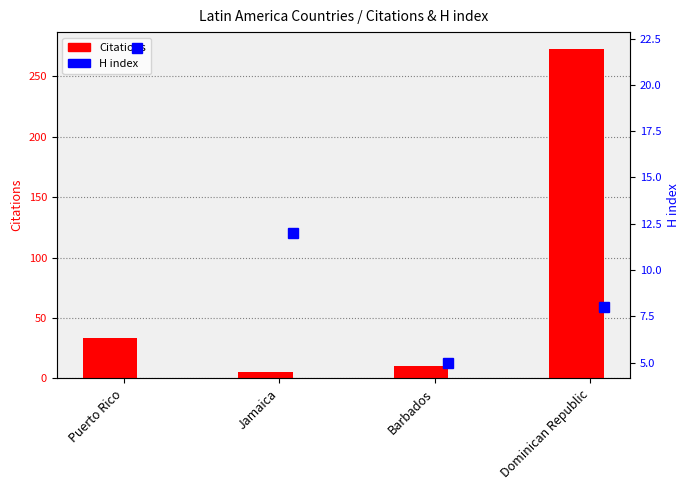

What is the sum of the H index values at Dominican Republic and Puerto Rico?

30